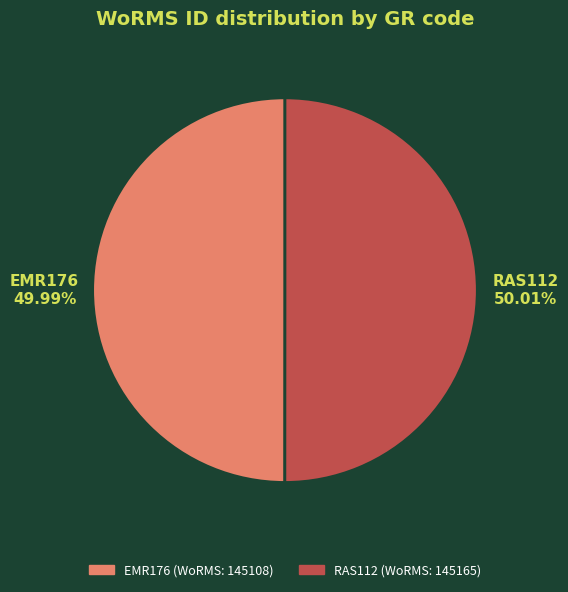

What is the ratio of the value at EMR176 to the value at RAS112?

1.0